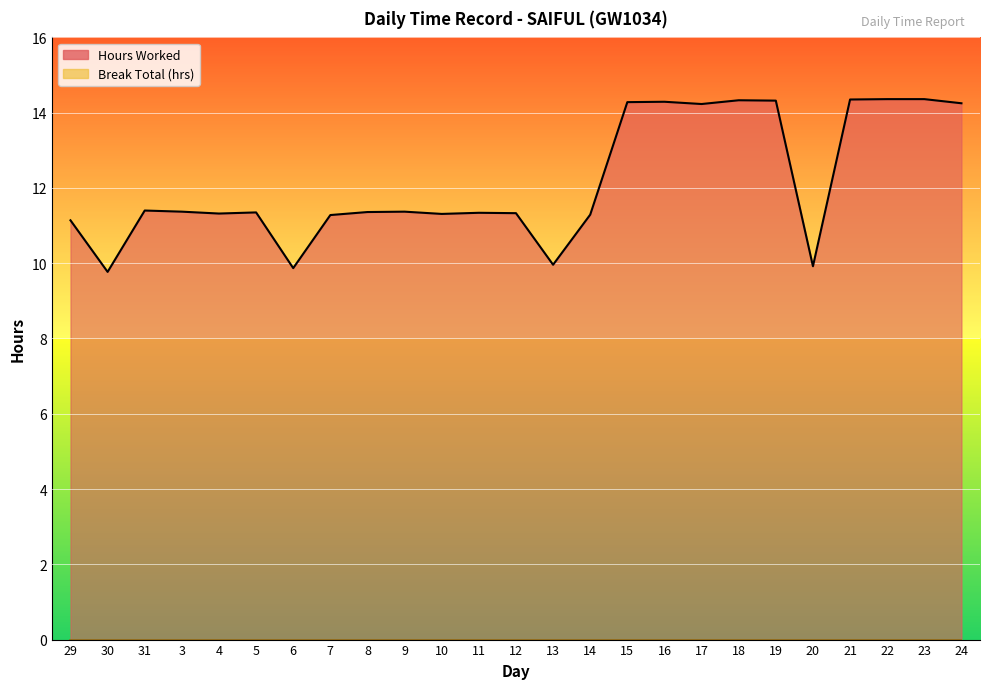

Approximately how many times larger is the value at 3 compared to 5?

1.0